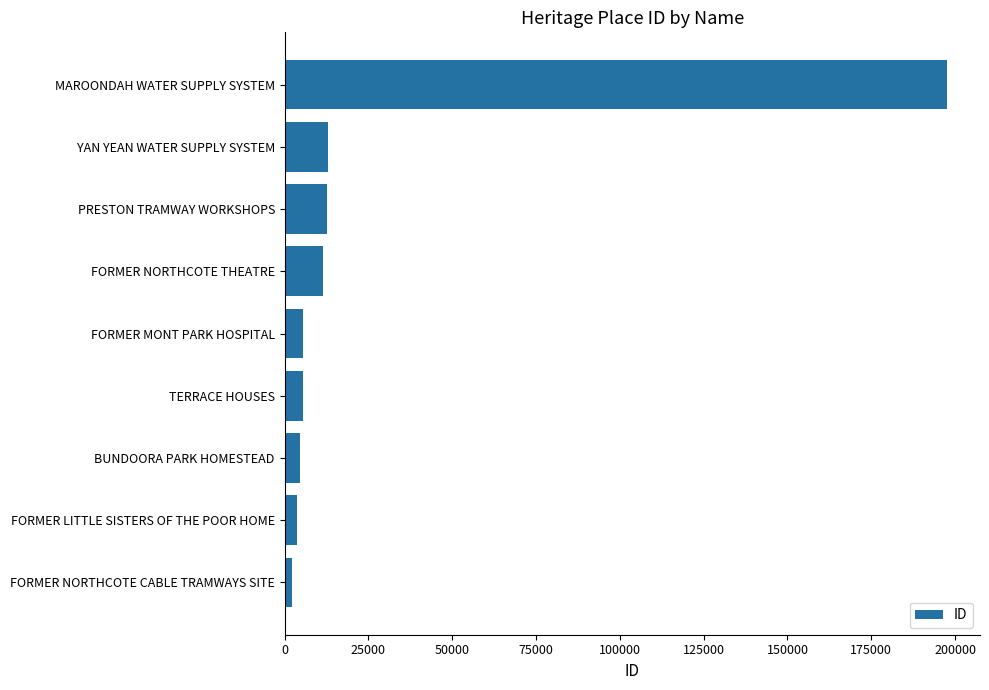

At which category does the chart reach its peak across all series?

MAROONDAH WATER SUPPLY SYSTEM